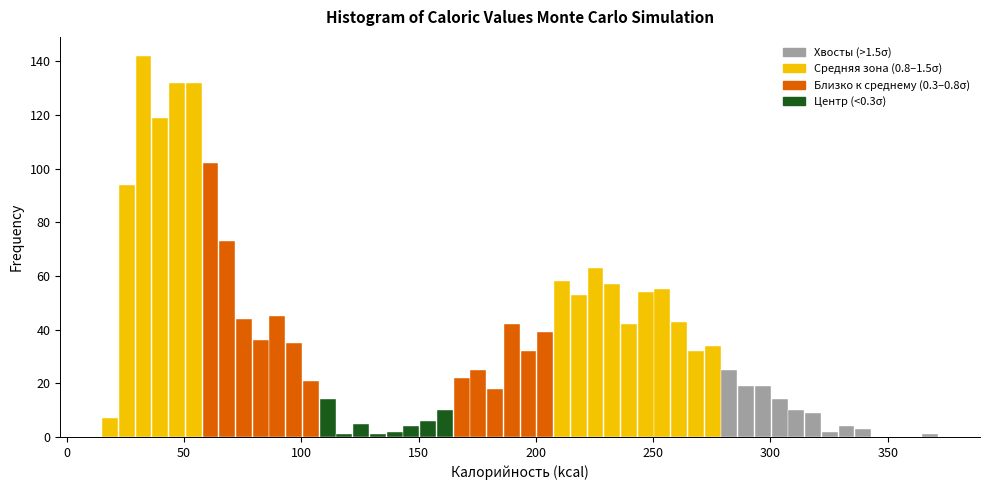

Around what value on the x-axis is the tallest bar? Give the approximate position of its centre, as read against the axis.

35